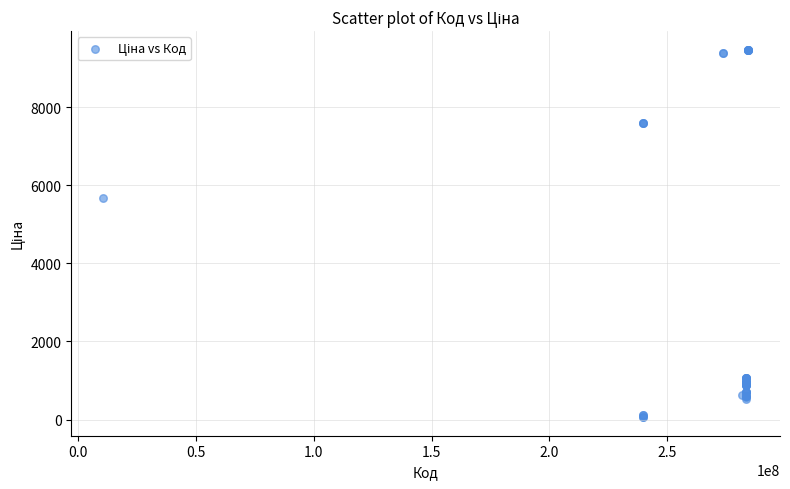

What Y value in the scatter plot is closest to 4768?

5673.8